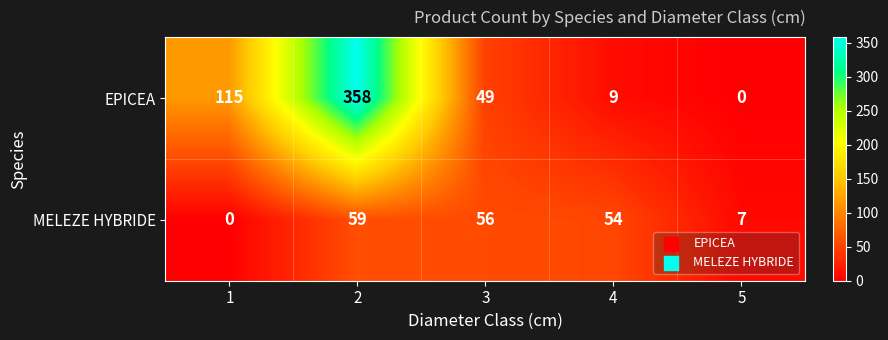

What is the greatest value displayed?

358